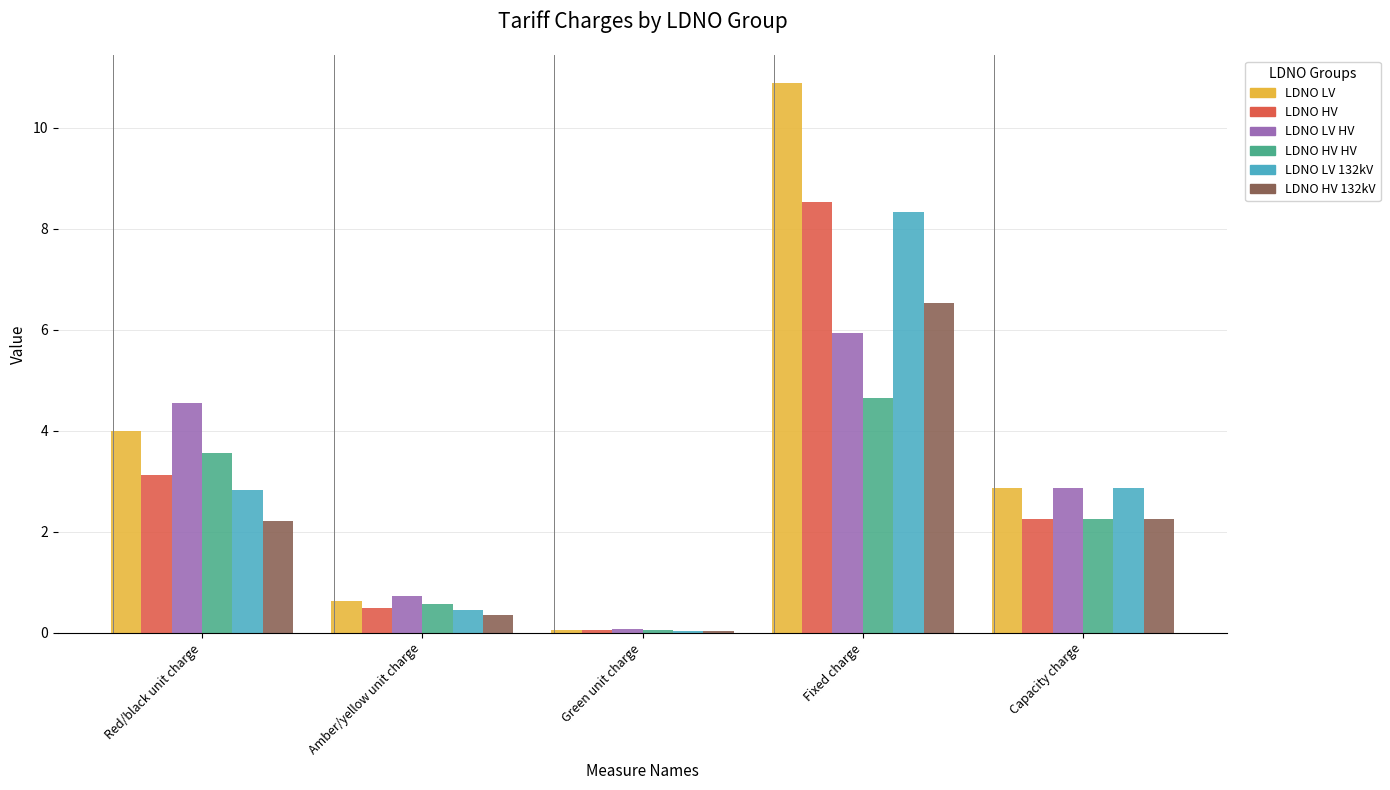

Between Amber/yellow unit charge and Green unit charge, which series saw the biggest shift?

LDNO LV HV